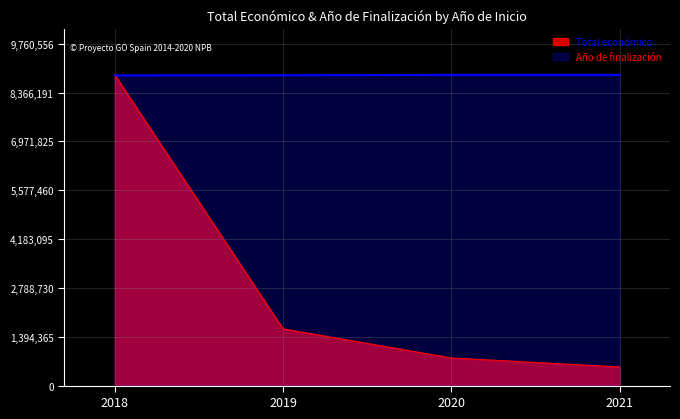

At how many categories does at least one series exceed 4418130?

4